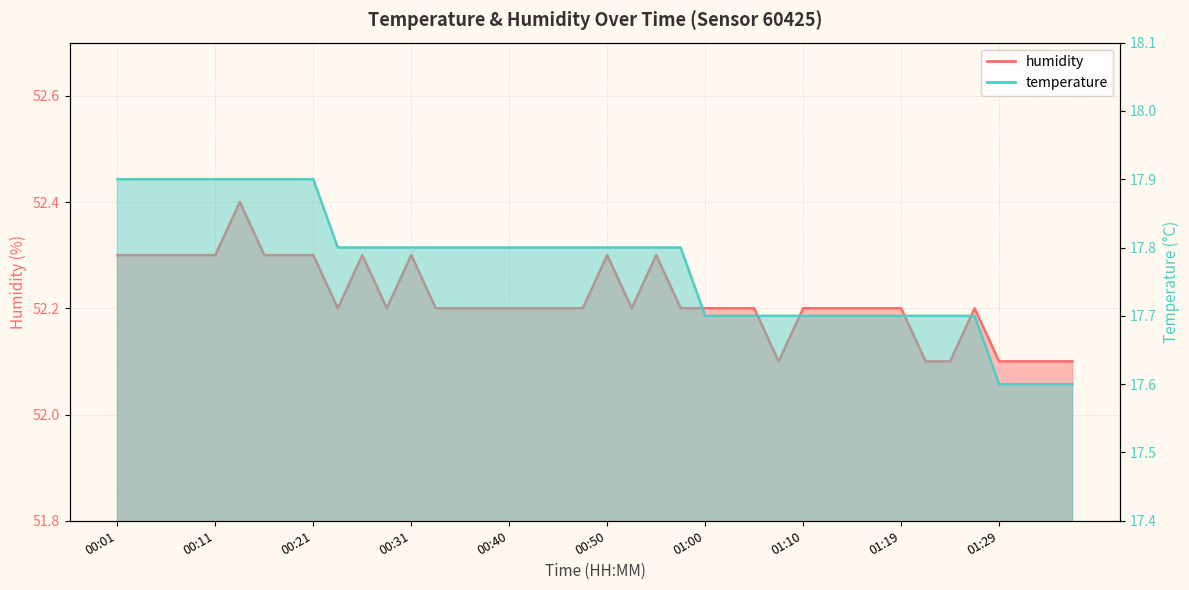

Between 00:55 and 01:07, which series saw the biggest shift?

humidity